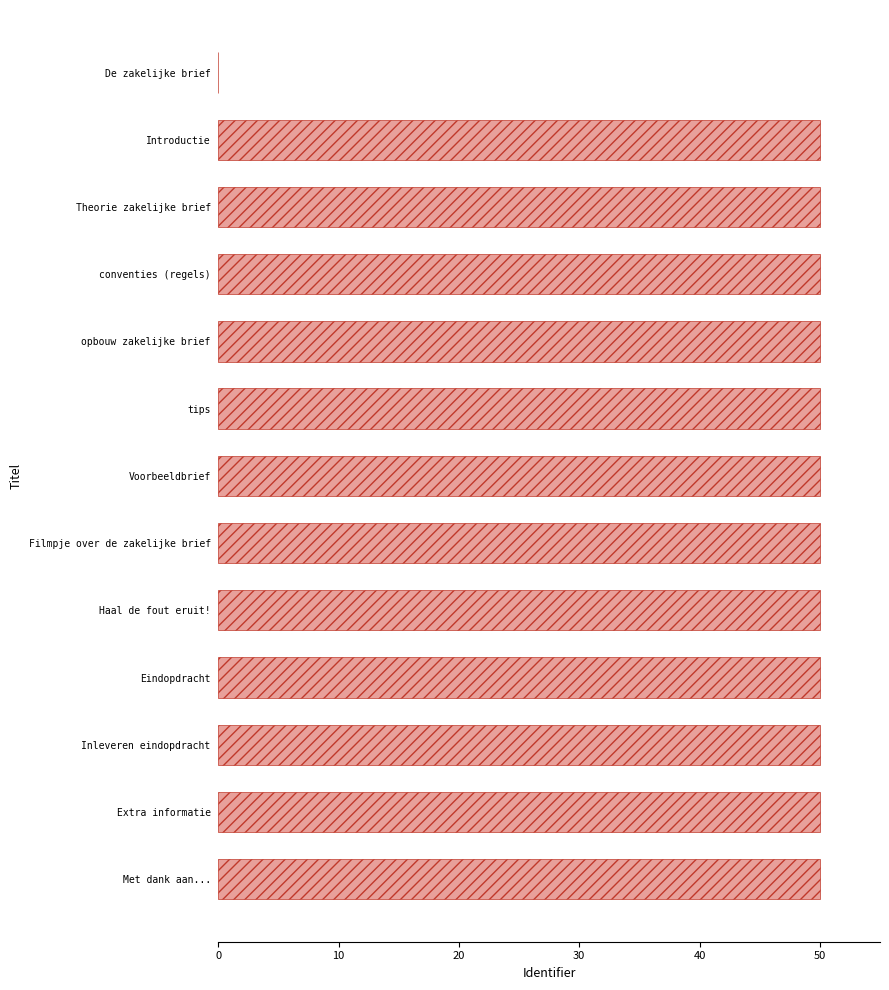

How many categories are shown in the chart?

13